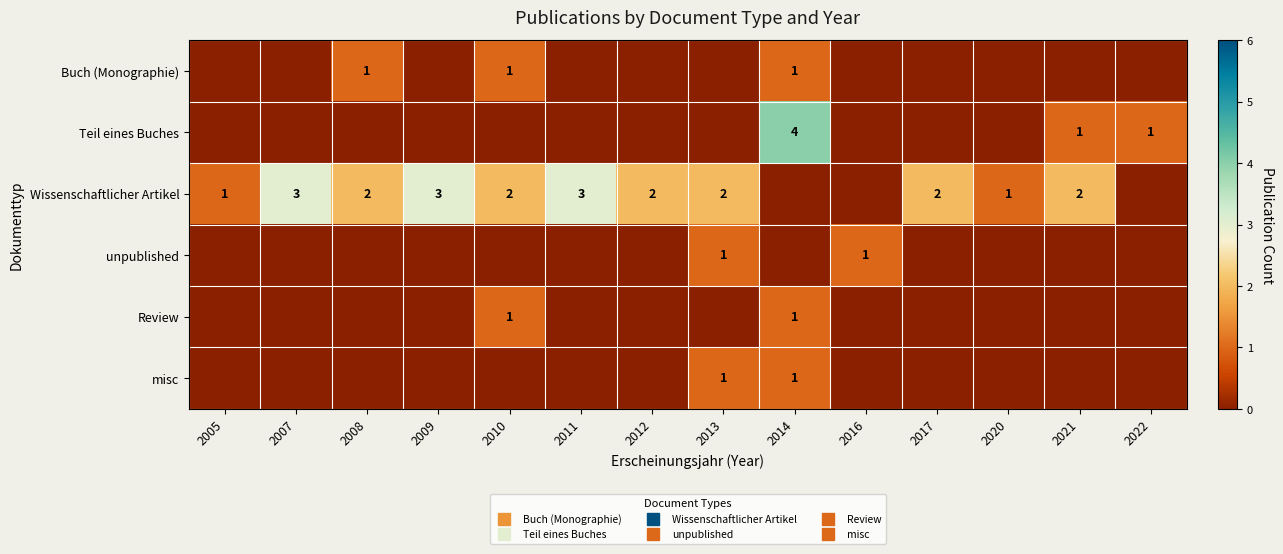

At which category is the sum across all series the highest?

2014